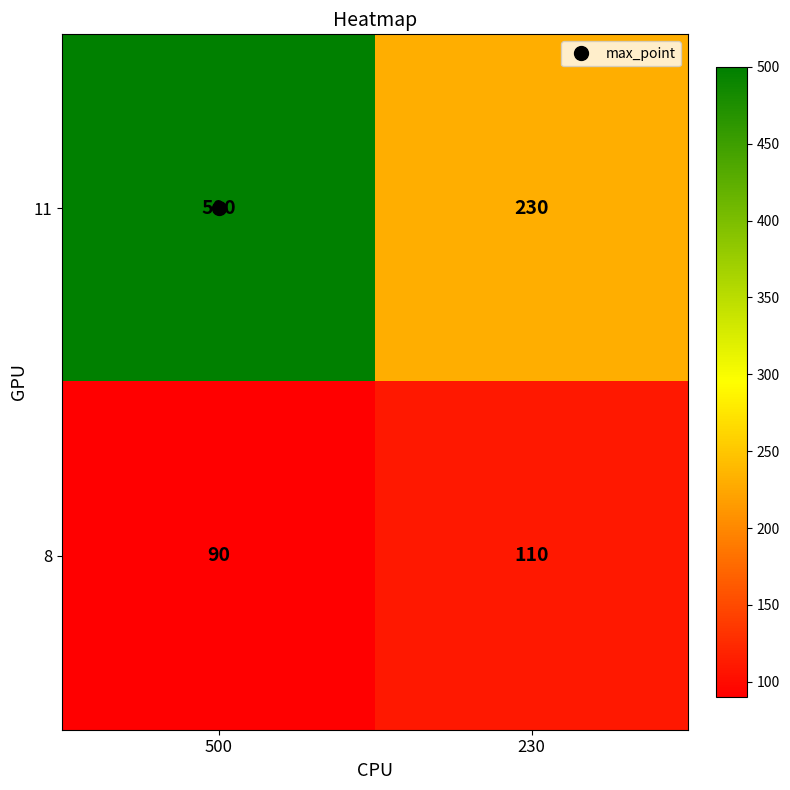

What is the total value across all series at 230?

340